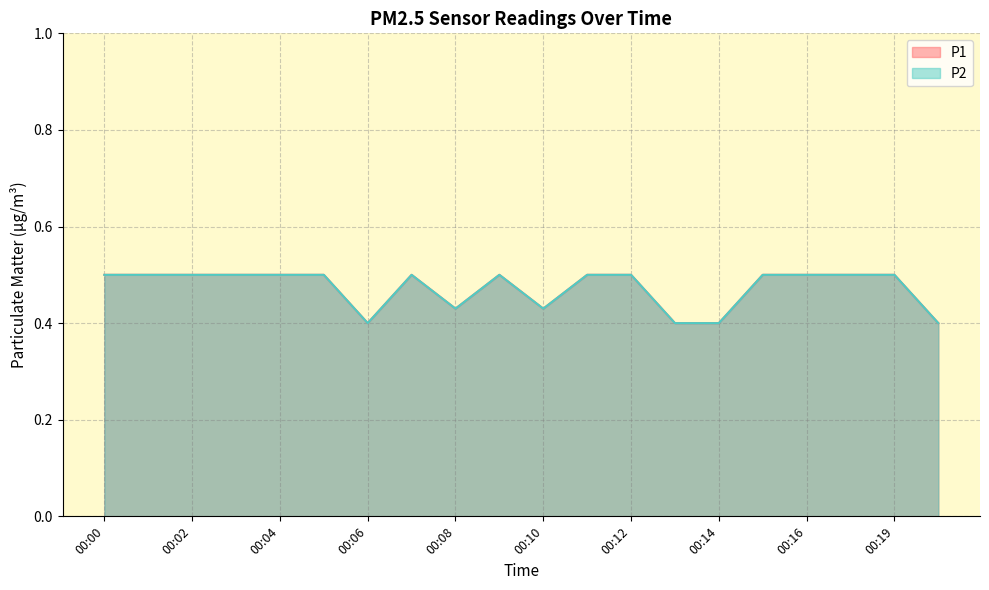

What is the sum of all P1 values?

9.5